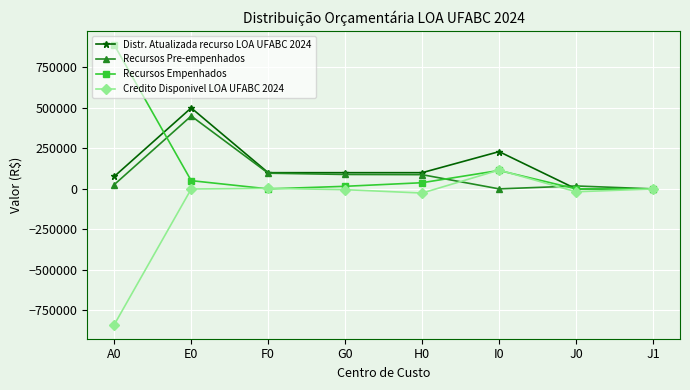

The Recursos Empenhados series shows 38042.0 at H0. True or false?

True